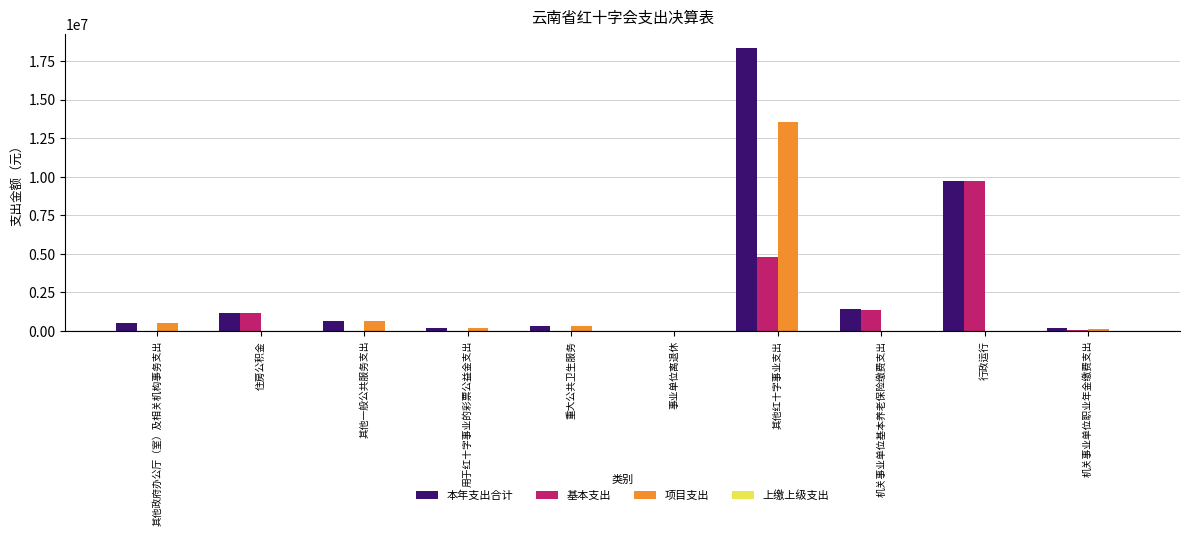

At which category is the sum across all series the highest?

其他红十字事业支出